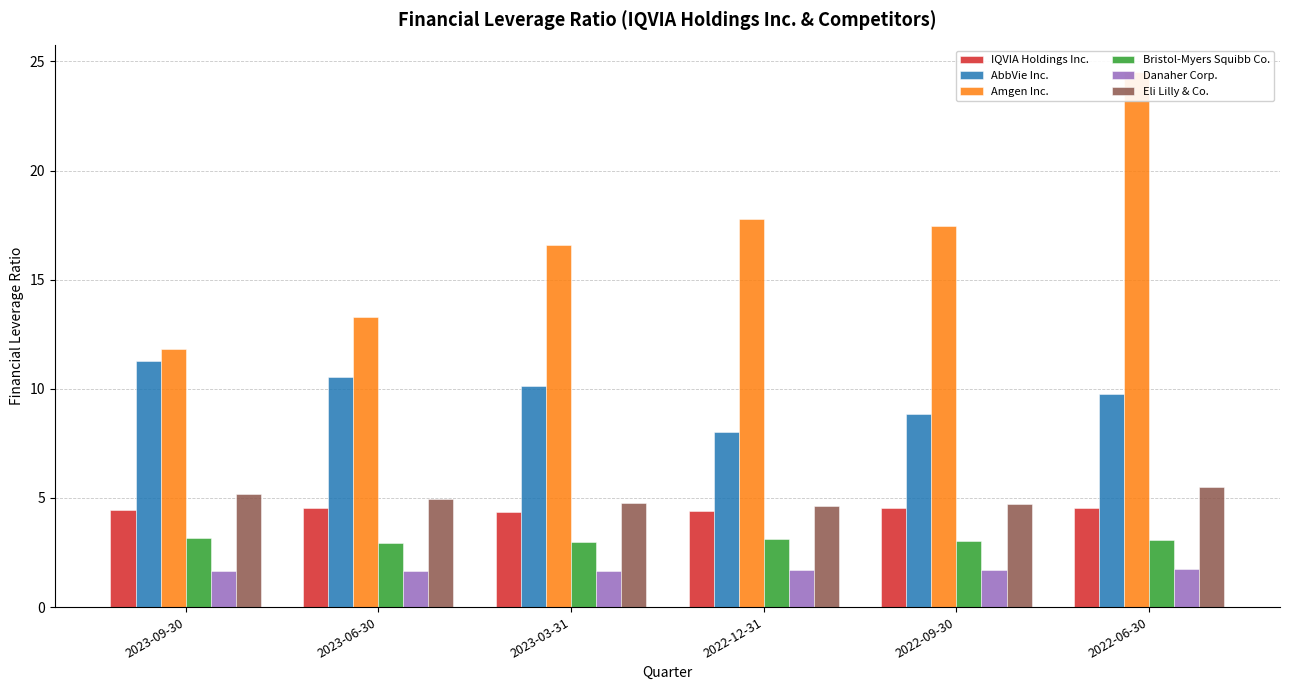

What is the highest value of the Bristol-Myers Squibb Co. series?

3.1